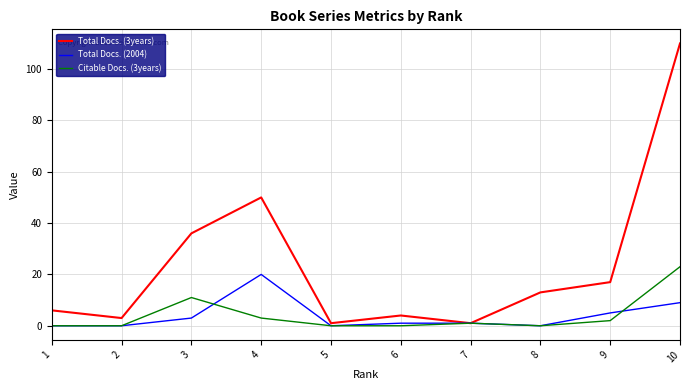

Reading left to right, list all the values displayed in this chart.

Total Docs. (3years): 1=6	2=3	3=36	4=50	5=1	6=4	7=1	8=13	9=17	10=110
Total Docs. (2004): 1=0	2=0	3=3	4=20	5=0	6=1	7=1	8=0	9=5	10=9
Citable Docs. (3years): 1=0	2=0	3=11	4=3	5=0	6=0	7=1	8=0	9=2	10=23